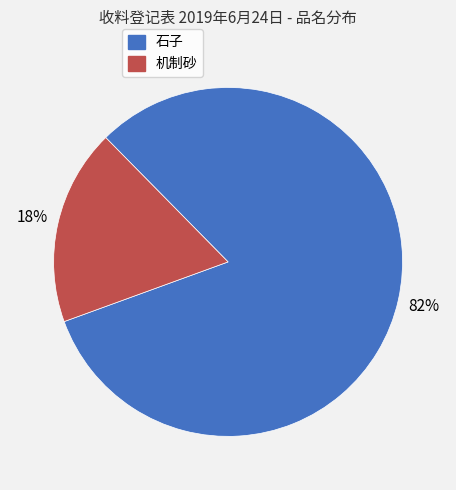

Do 石子 and 机制砂 together represent more than half of the pie?

Yes